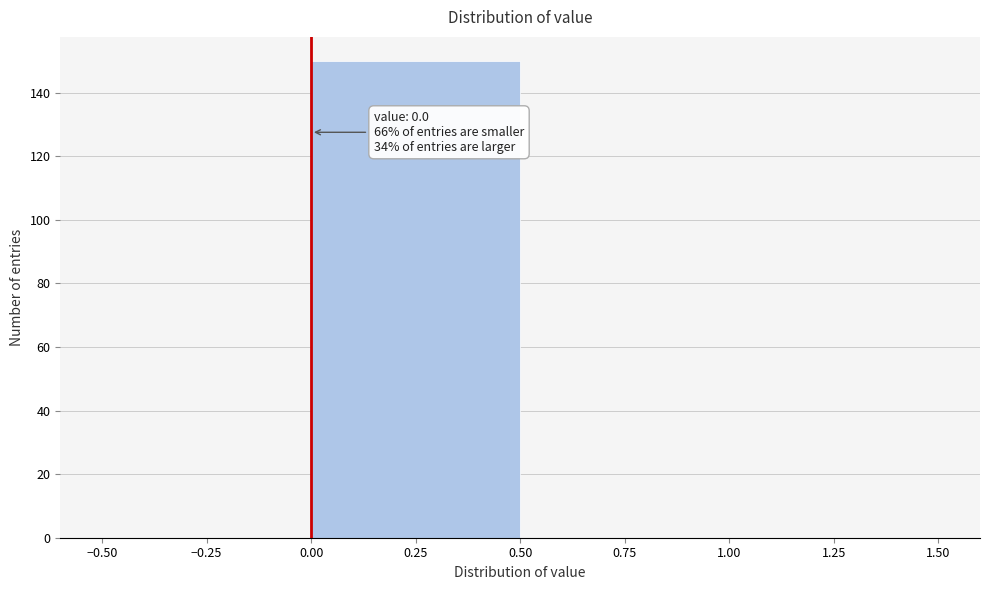

Over which range of the x-axis is the bar tallest?

0.00 to 0.50